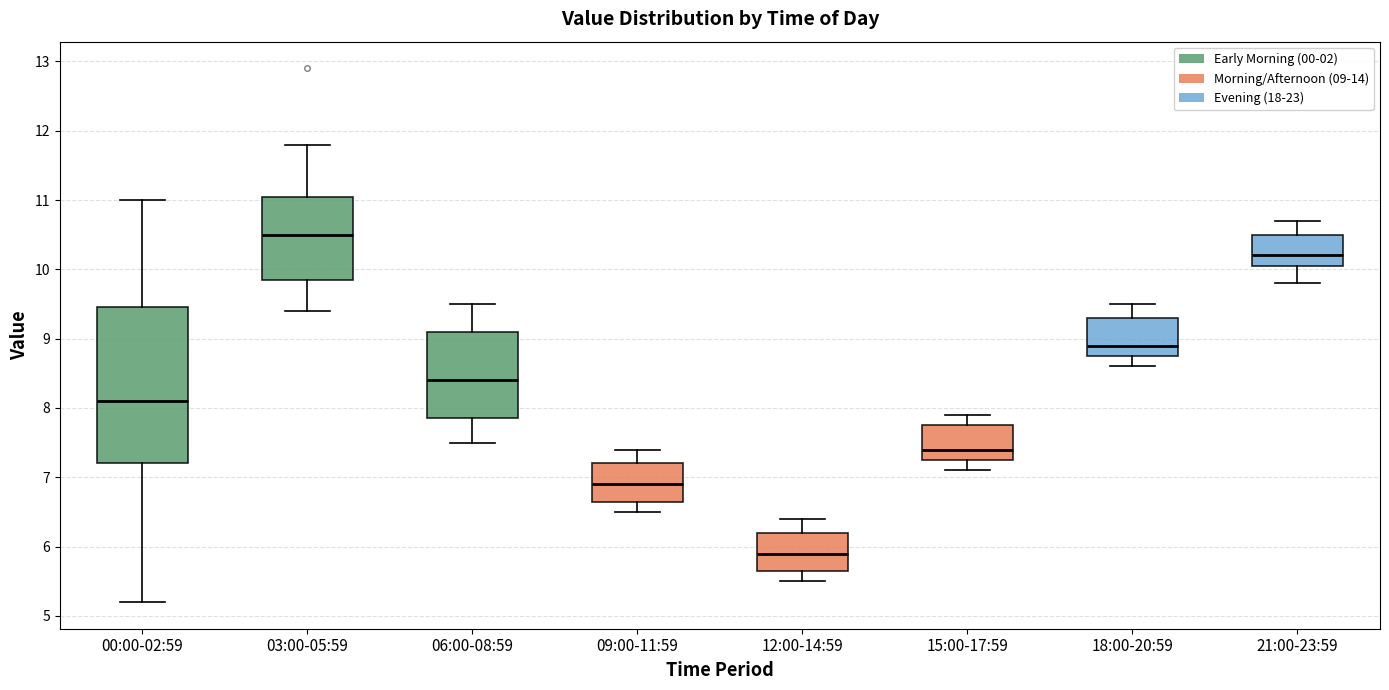

Where does the lower whisker of the box for 18:00-20:59 end on the y-axis? The values are not printed on the chart, so give them approximately, as read against the axis.

8.6